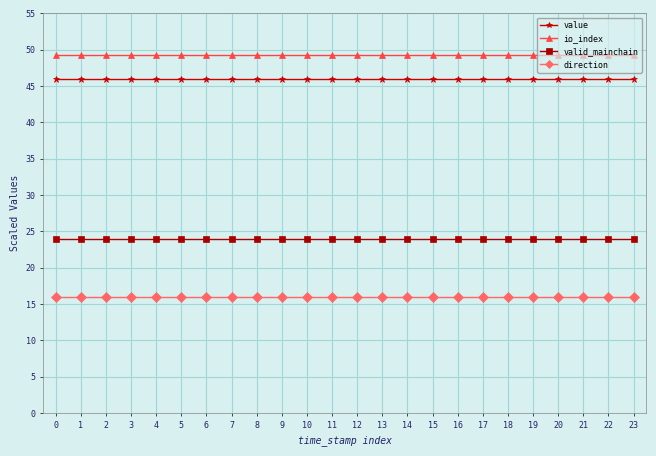

True or false: direction has a value of 3.8 at 6.

False